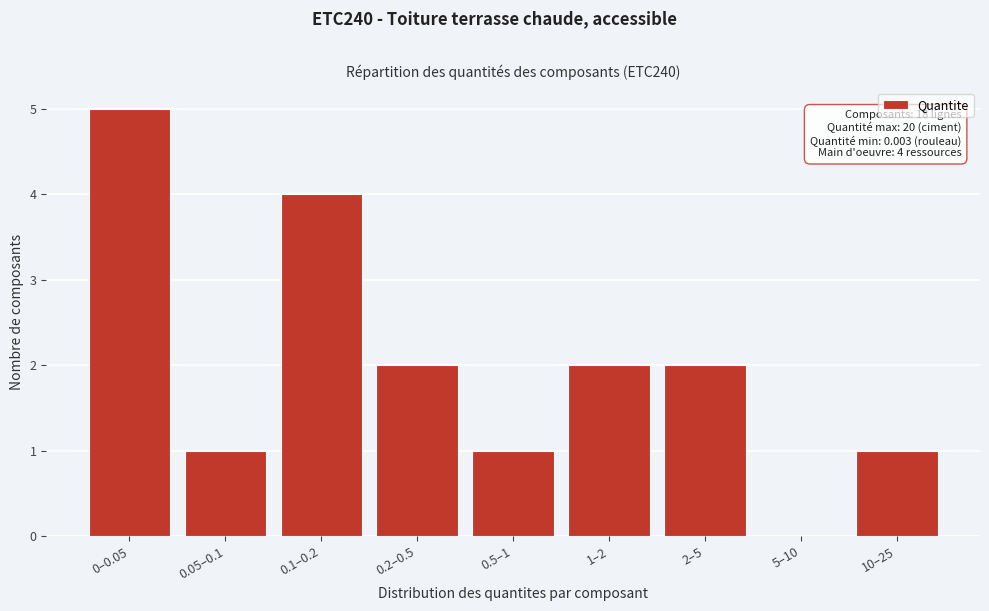

Reading left to right, list all the values displayed in this chart.

0–0.05=5	0.05–0.1=1	0.1–0.2=4	0.2–0.5=2	0.5–1=1	1–2=2	2–5=2	5–10=0	10–25=1